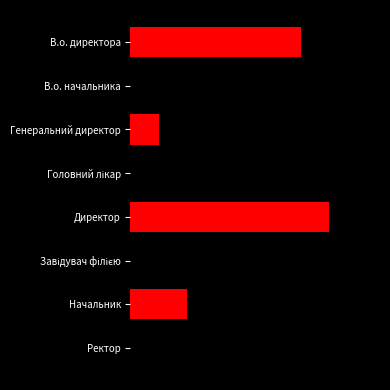

Count the values in the range 3 to 7.

5